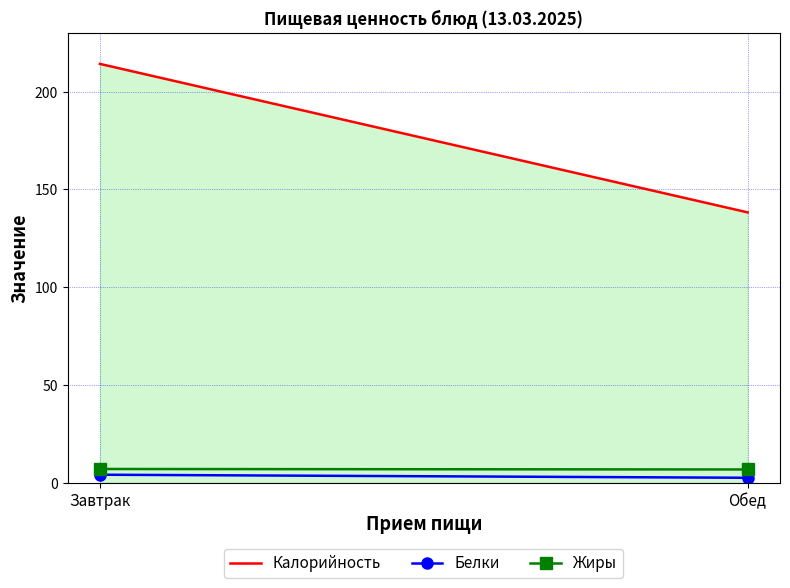

At which category does the chart reach its minimum across all series?

Обед